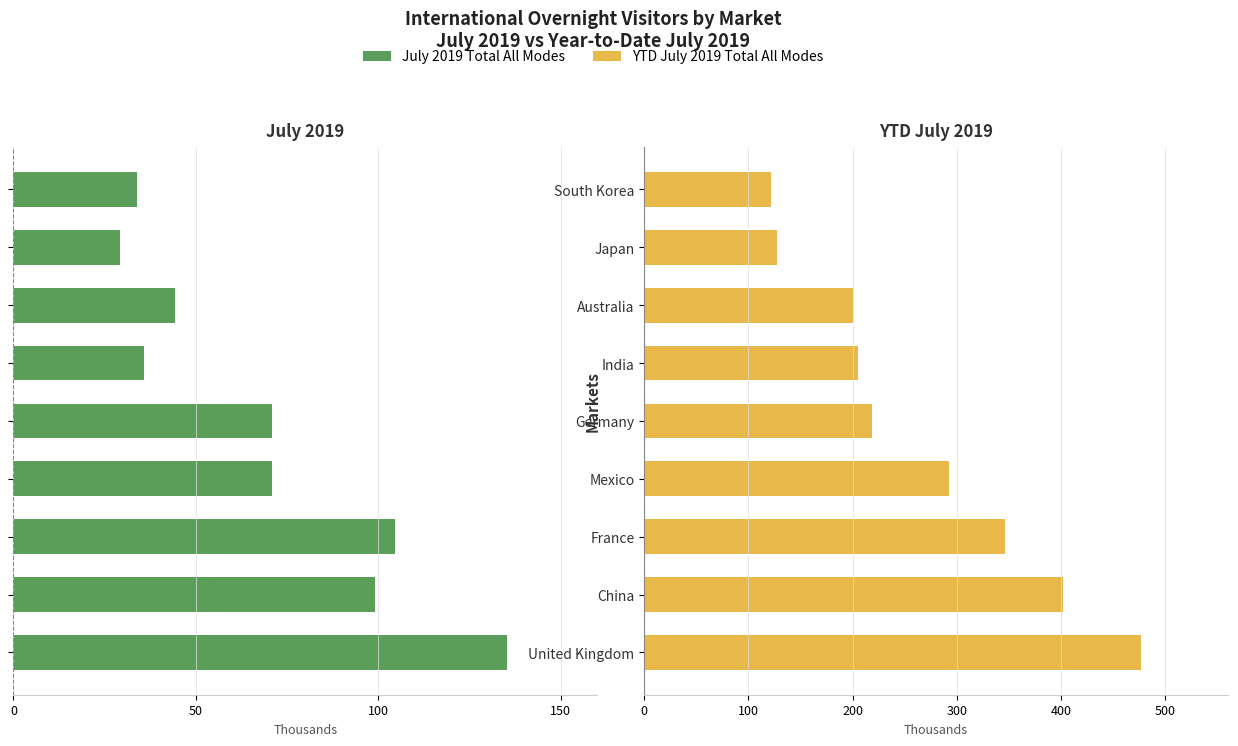

What position from the left is Australia?

7